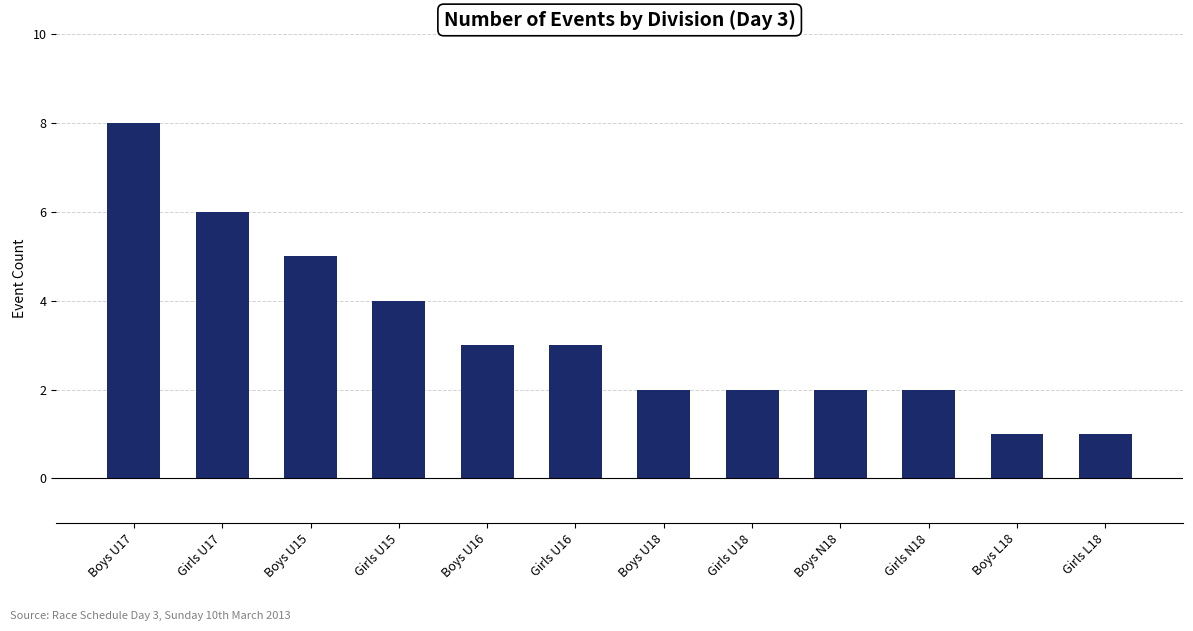

How many bars are there in total?

12